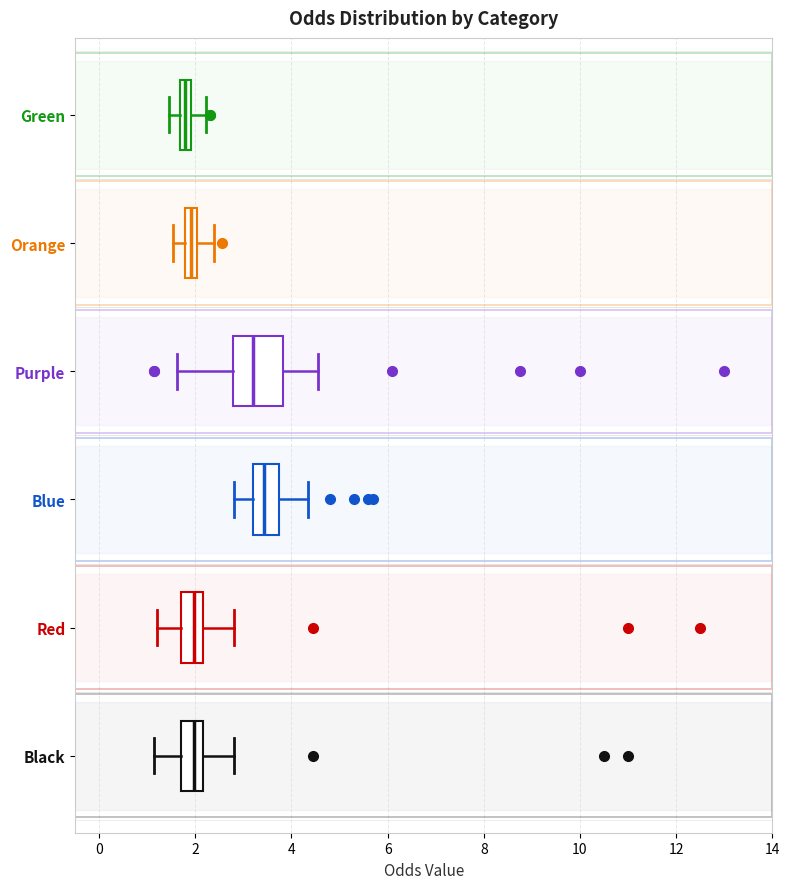

Where does the median line of the box for Blue sit on the x-axis? The values are not printed on the chart, so give them approximately, as read against the axis.

3.4